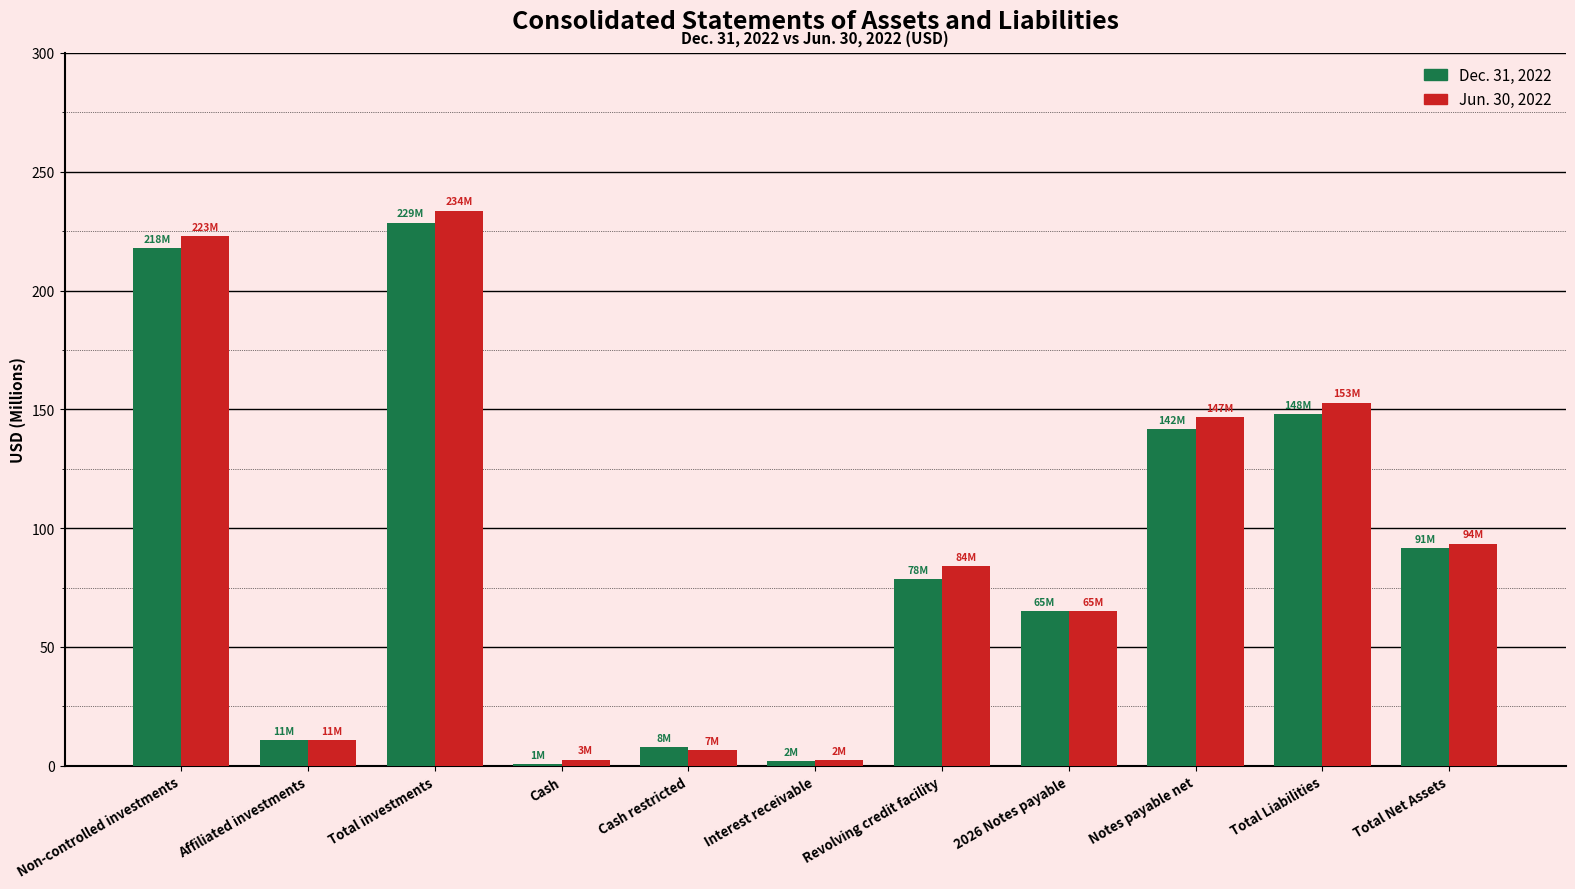

Count the number of categories in the chart.

11